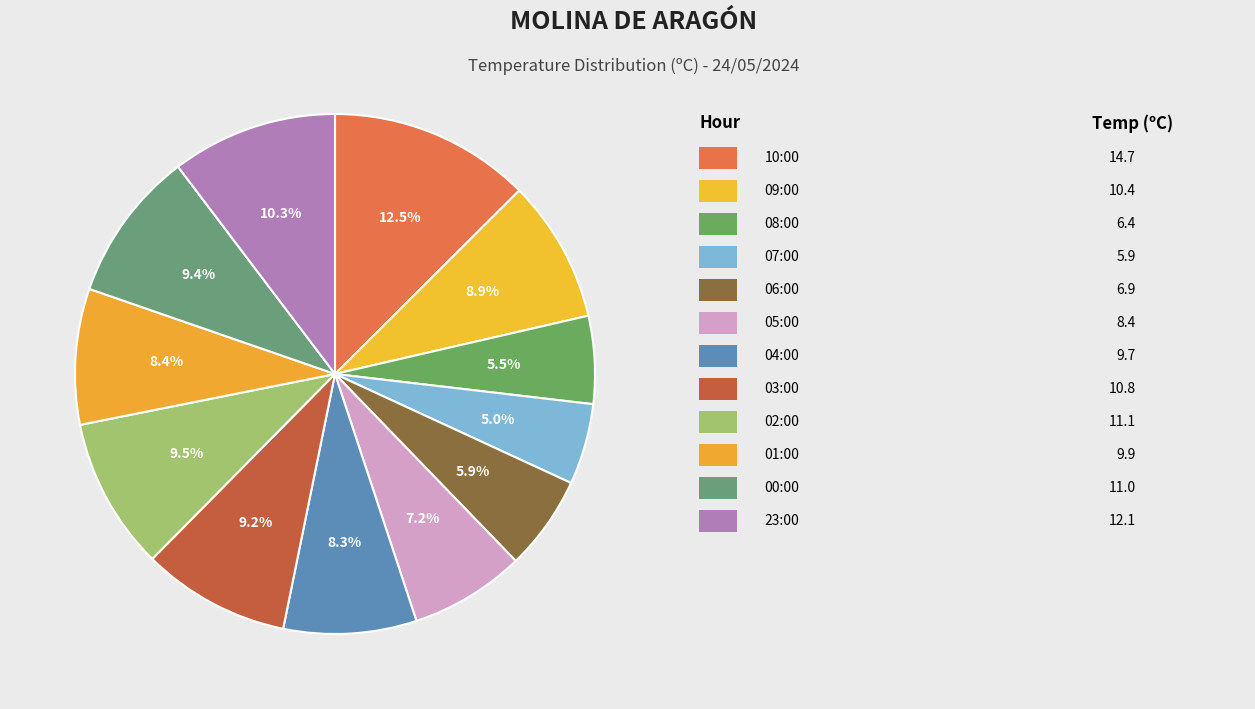

Count the number of slices in the pie.

12